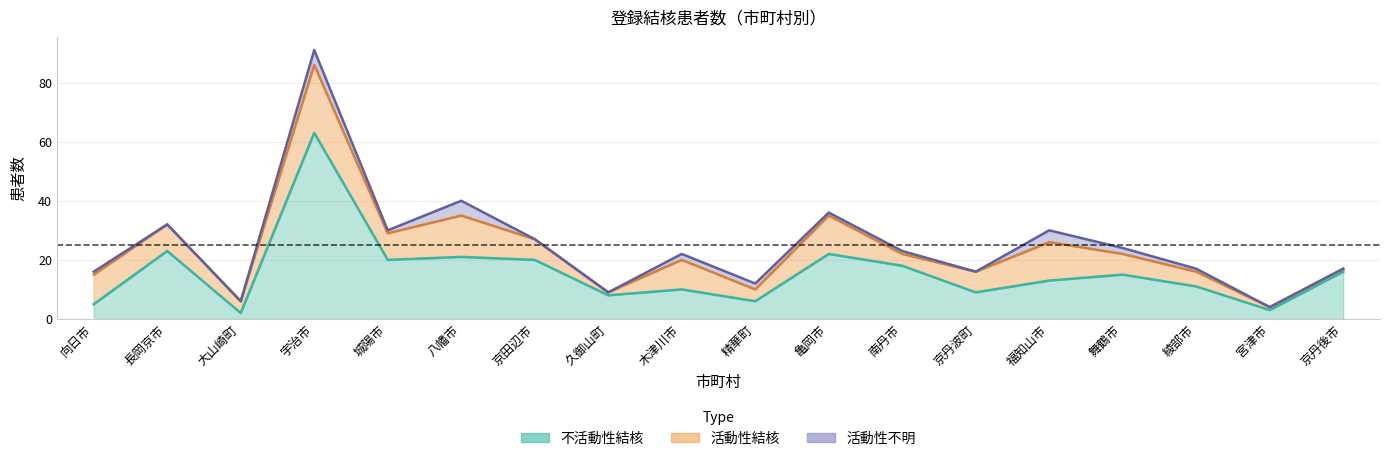

True or false: 活動性不明 and 活動性結核 cross at least once.

False